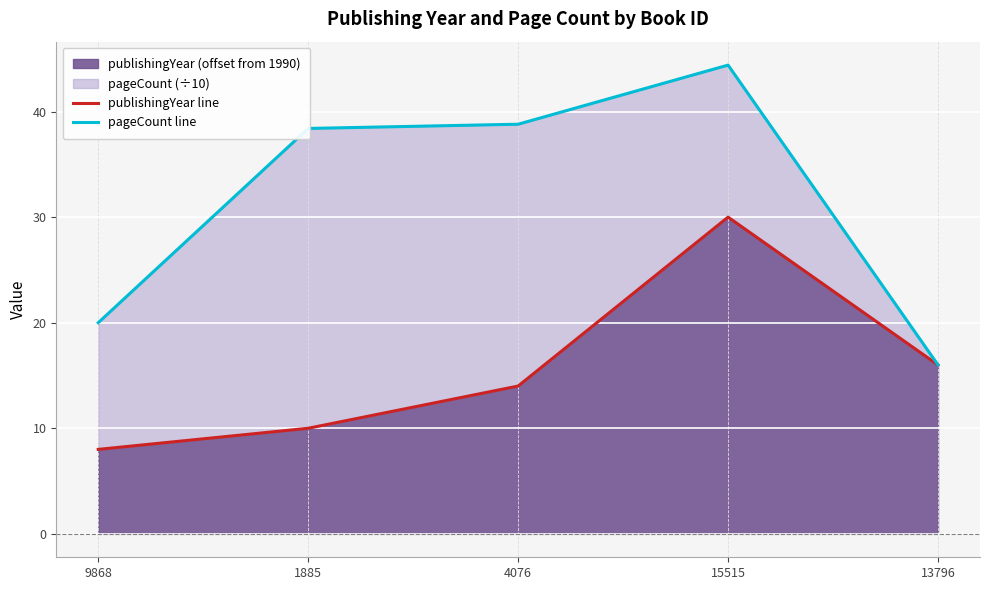

Reading left to right, list all the values displayed in this chart.

publishingYear line: 8.0	10.0	14.0	30.0	16.0
pageCount line: 20.0	38.4	38.8	44.4	16.0